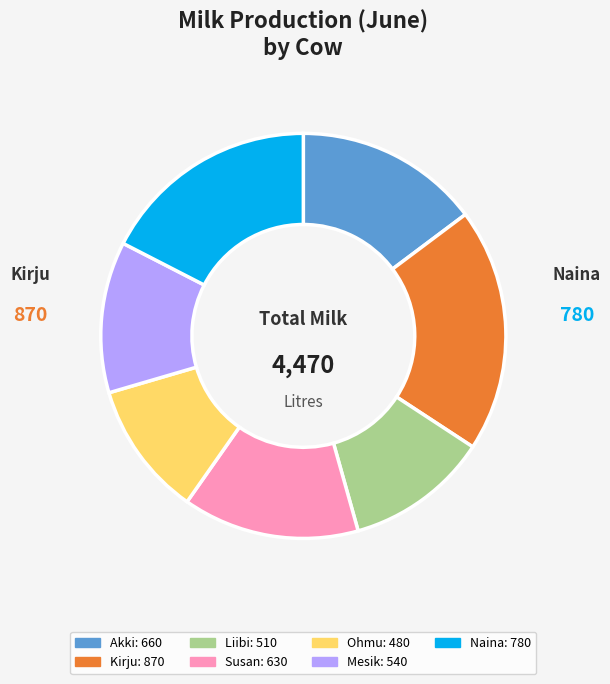

Is there any slice that represents more than half of the pie?

No